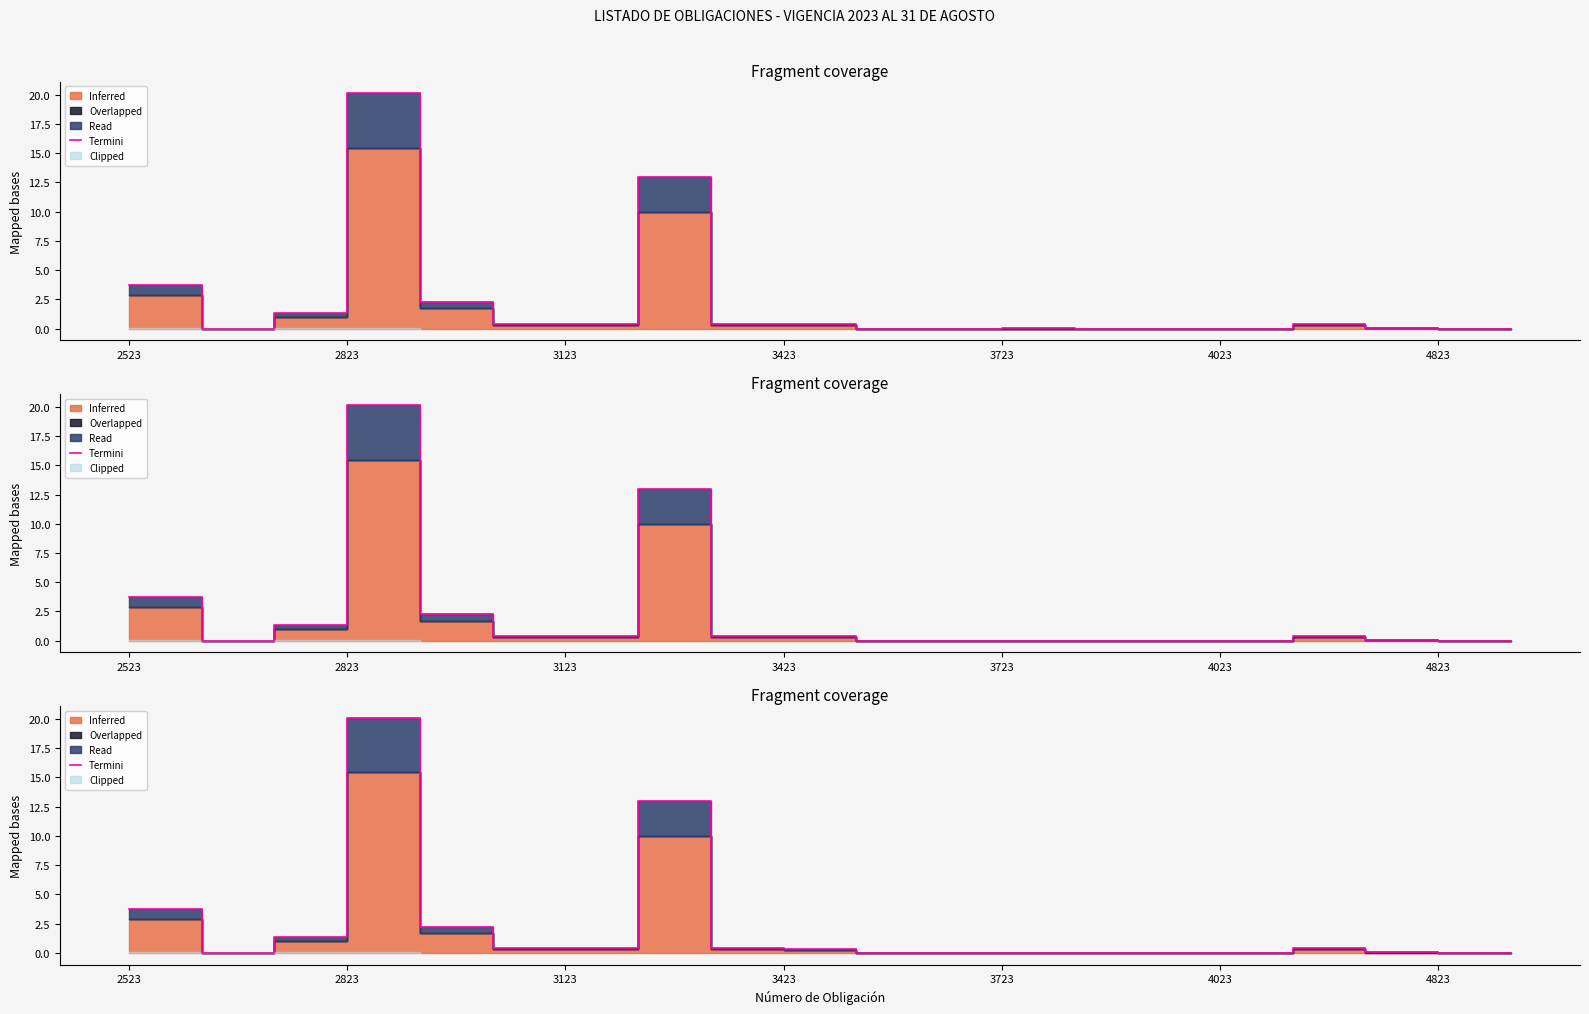

Is it true that the value at 3123 is 0.5?

False